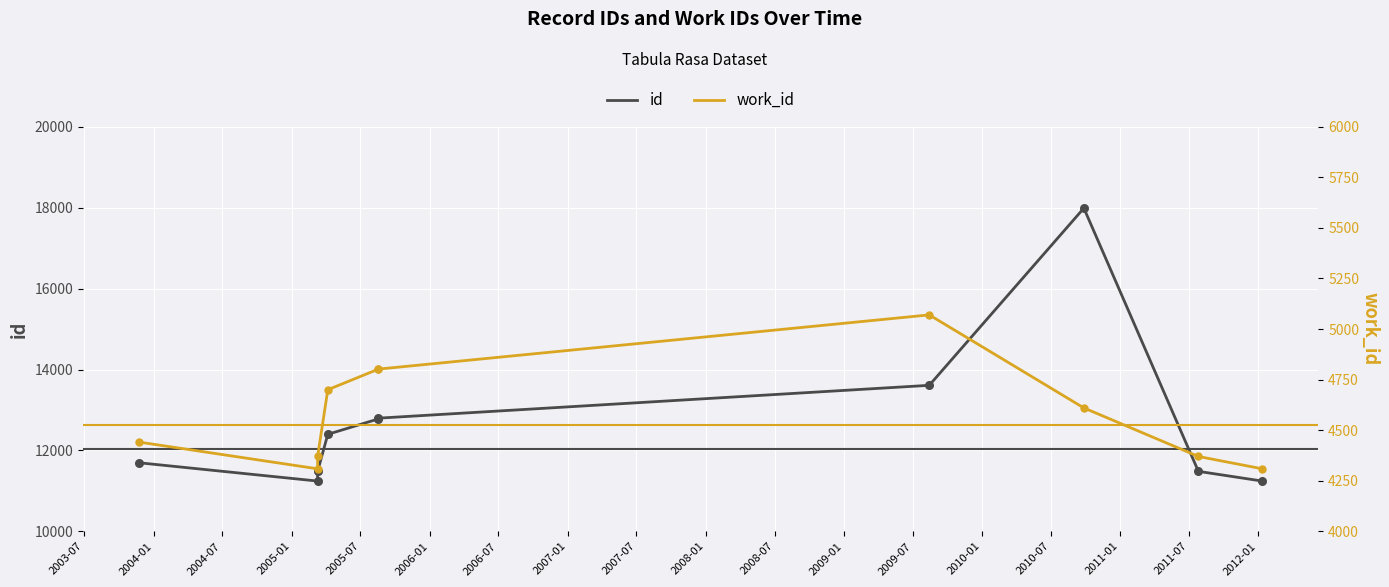

Which series has the widest spread of Y values?

id